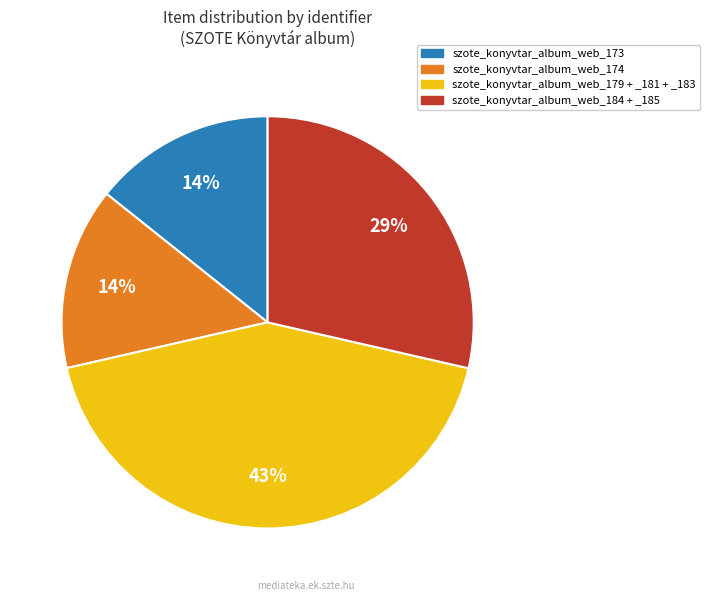

Is there a majority slice in this chart?

No